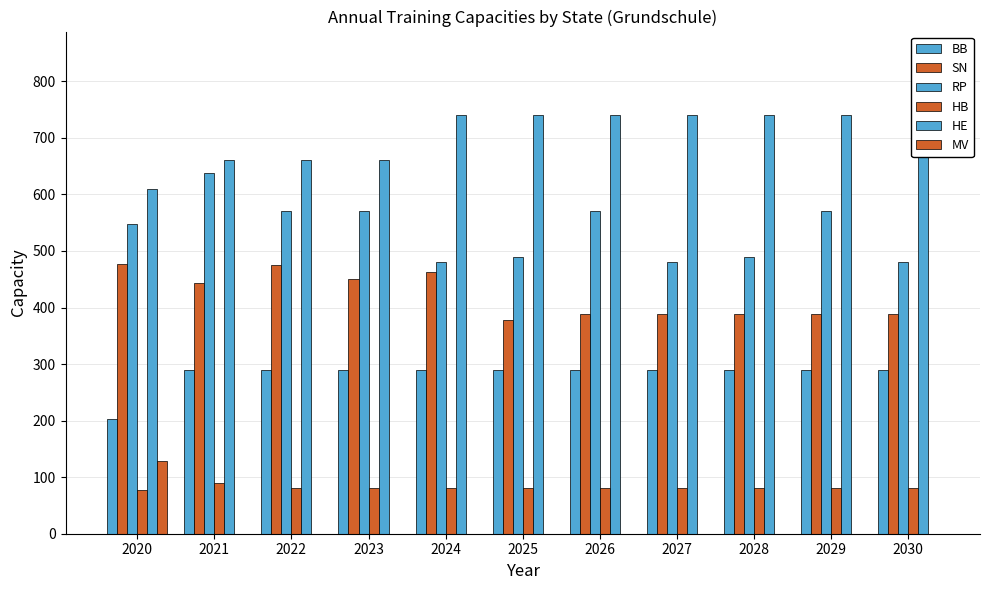

At which category is the sum across all series the highest?

2021